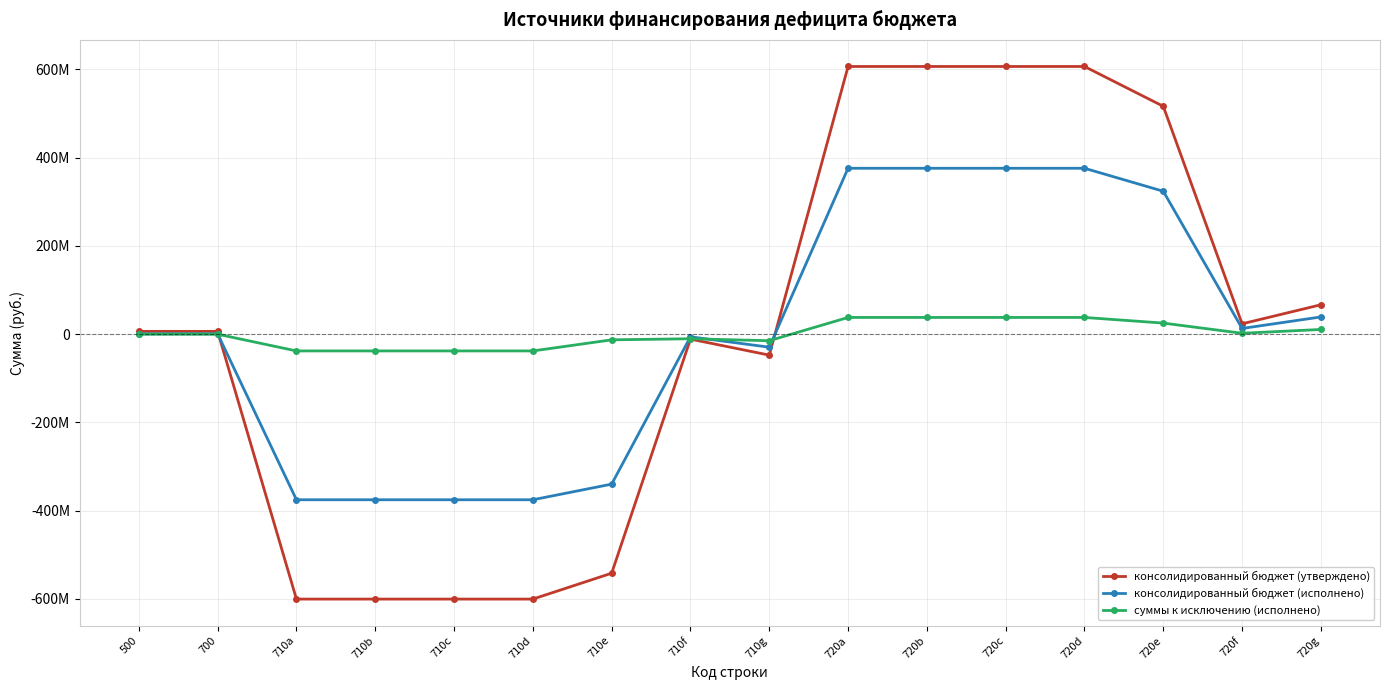

What is the total value across all series at 720a?

1020454691.2